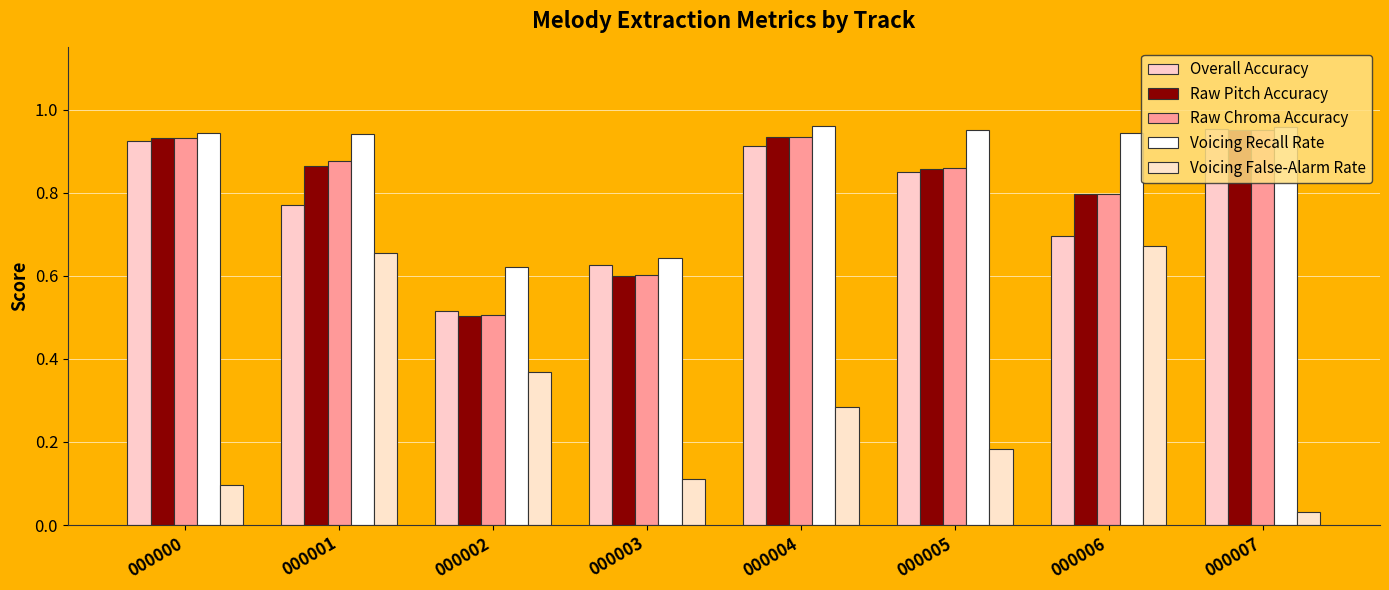

What is the spread (max minus min) of values at 000001?

0.3